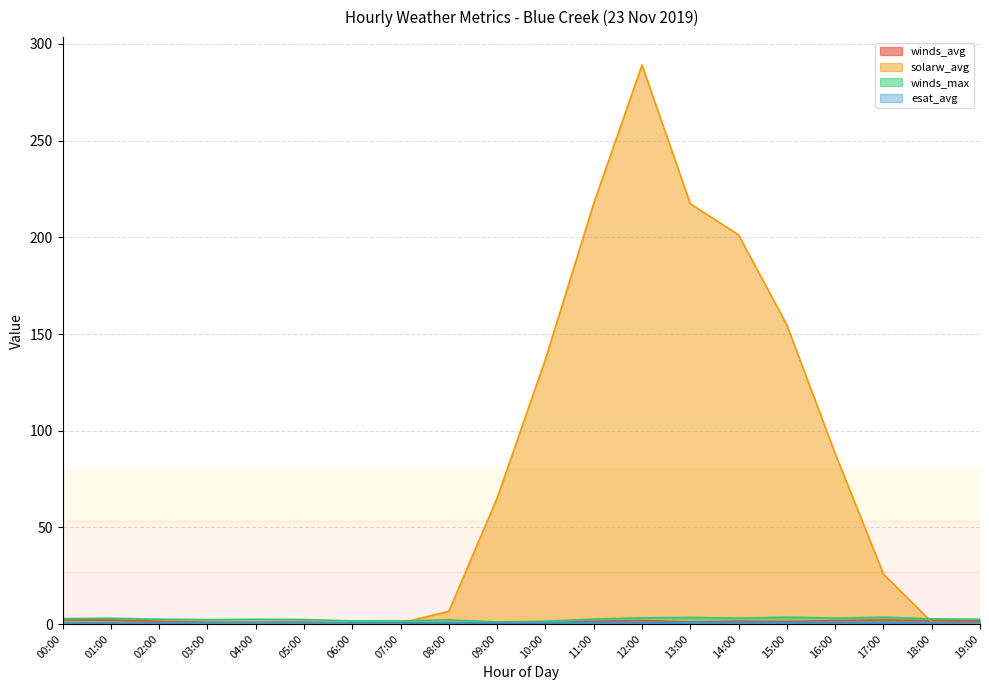

Is it true that winds_avg equals 0.5 at 04:00?

False